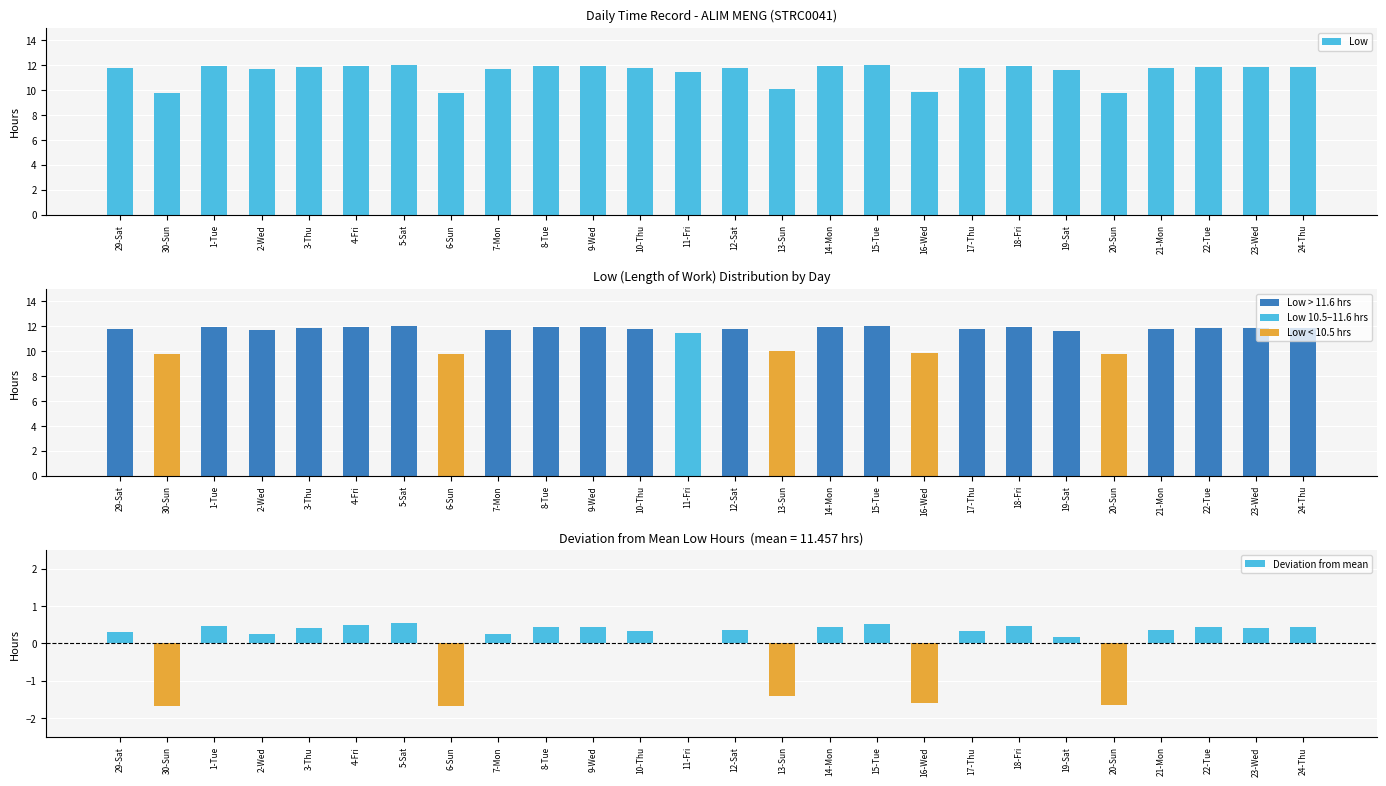

How many values in Deviation from mean are above zero?

21